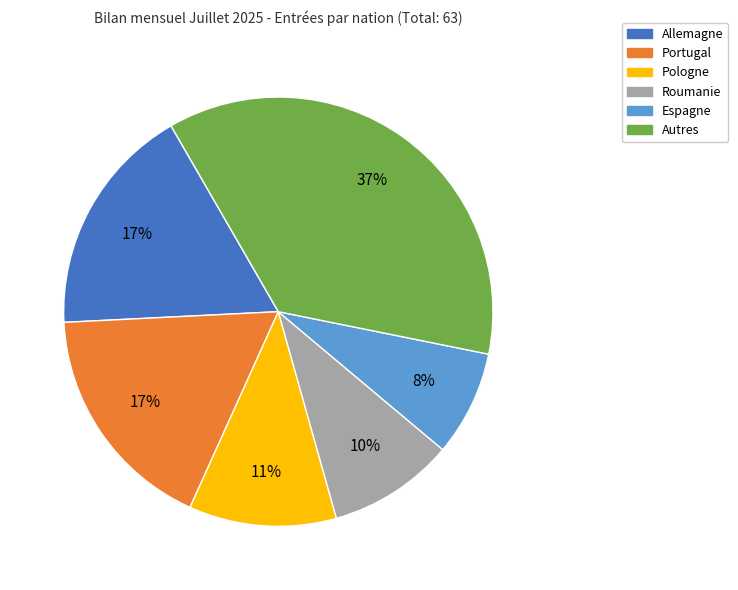

Which category has the biggest portion of the pie?

Autres